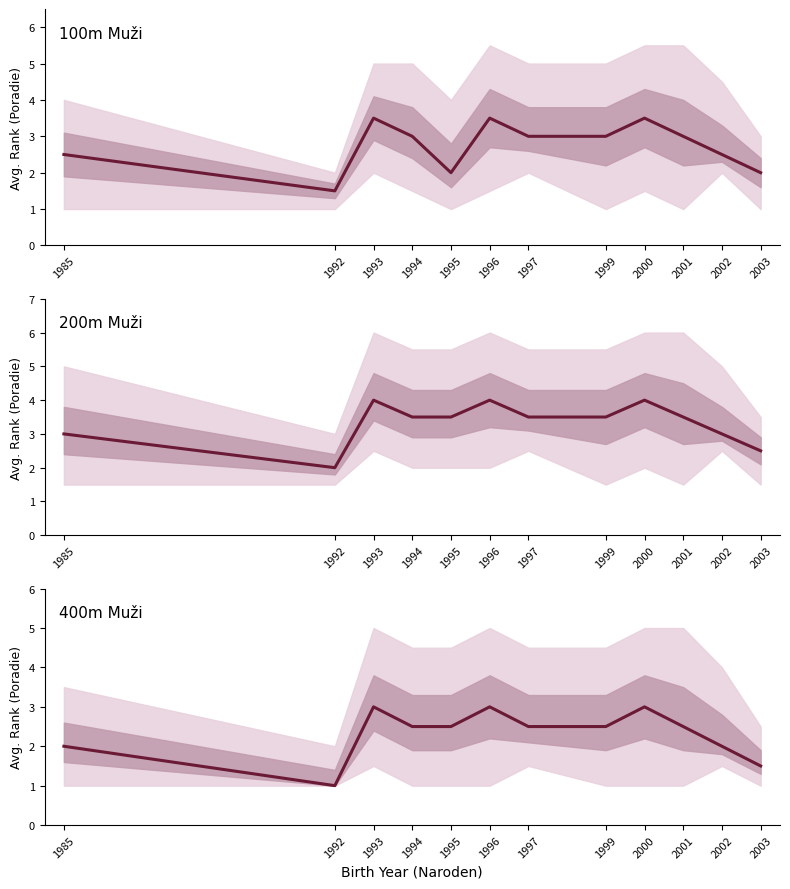

At which label does 100m Muži median first exceed 3?

1993